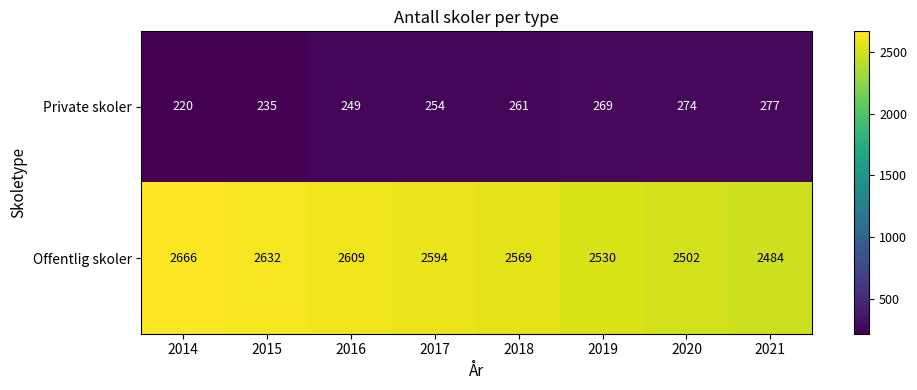

What is the sum of the Offentlig skoler values at 2015 and 2020?

5134